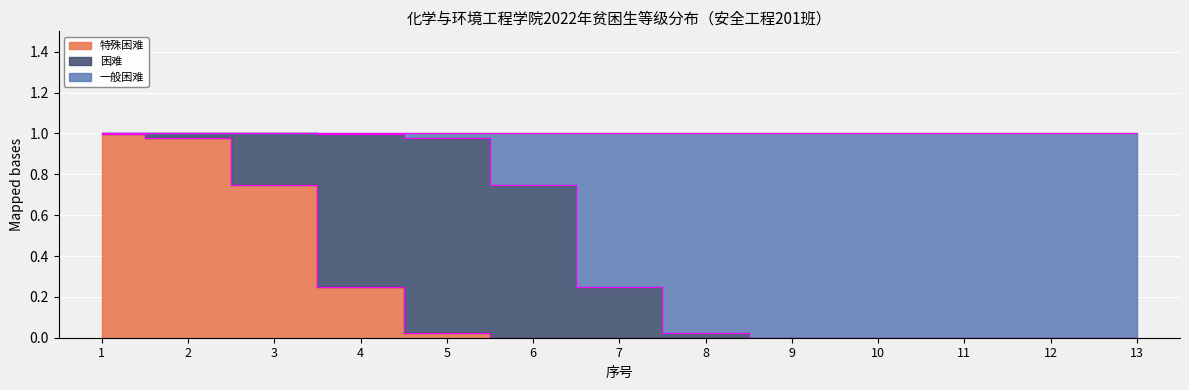

Which series ends up on top after the final intersection of 困难 and 一般困难?

一般困难